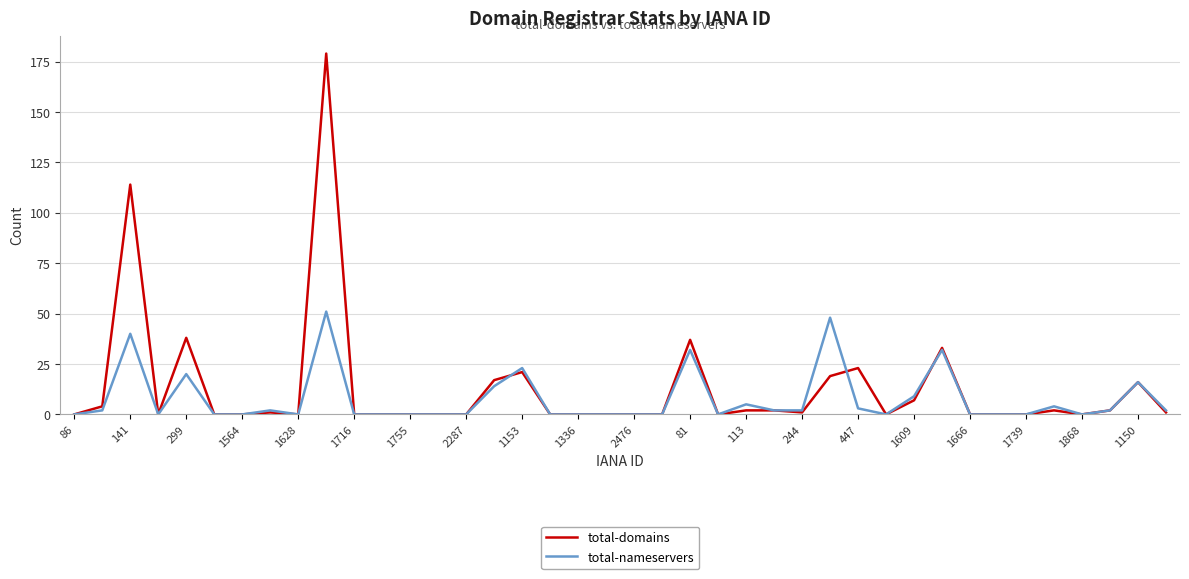

Reading left to right, list all the values displayed in this chart.

total-domains: 0	4	114	0	38	0	0	1	0	179	0	0	0	0	0	17	21	0	0	0	0	0	37	0	2	2	1	19	23	0	7	33	0	0	0	2	0	2	16	1
total-nameservers: 0	2	40	0	20	0	0	2	0	51	0	0	0	0	0	14	23	0	0	0	0	0	32	0	5	2	2	48	3	0	9	32	0	0	0	4	0	2	16	2